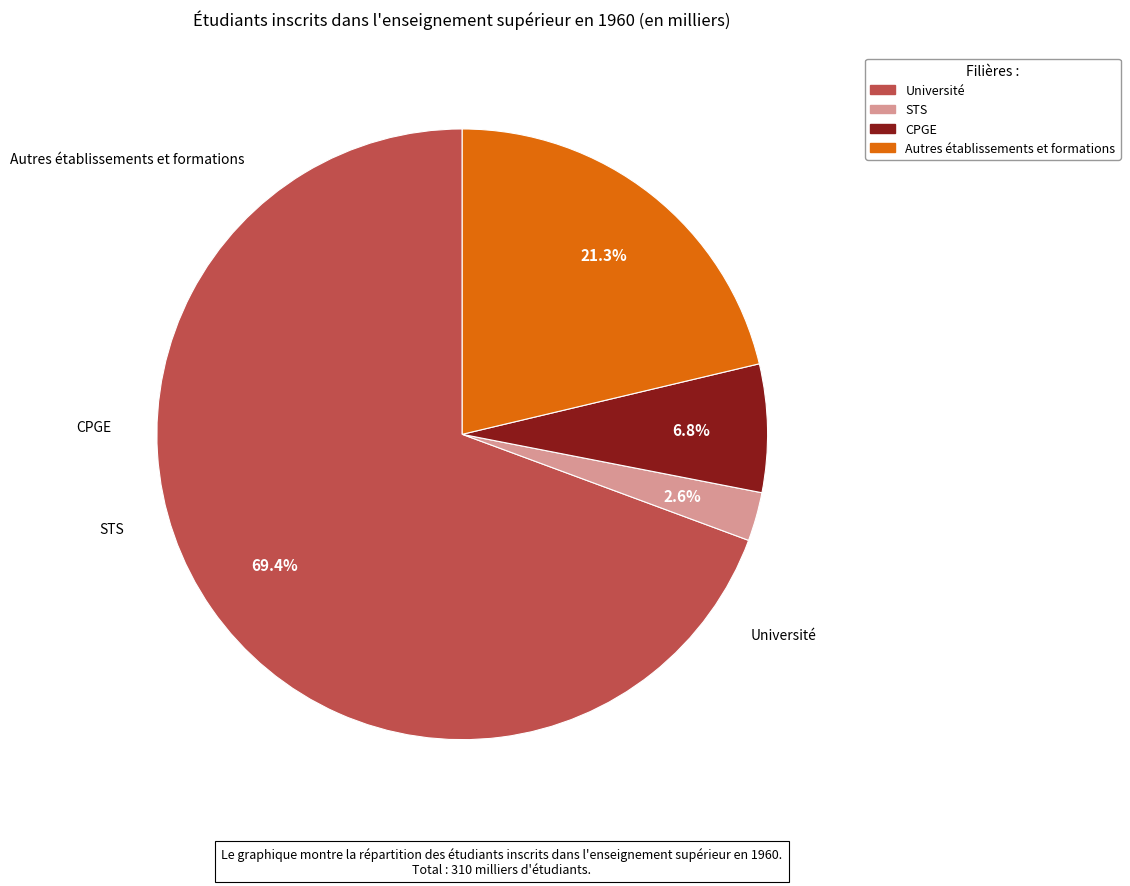

What is the smallest slice in the pie chart?

STS